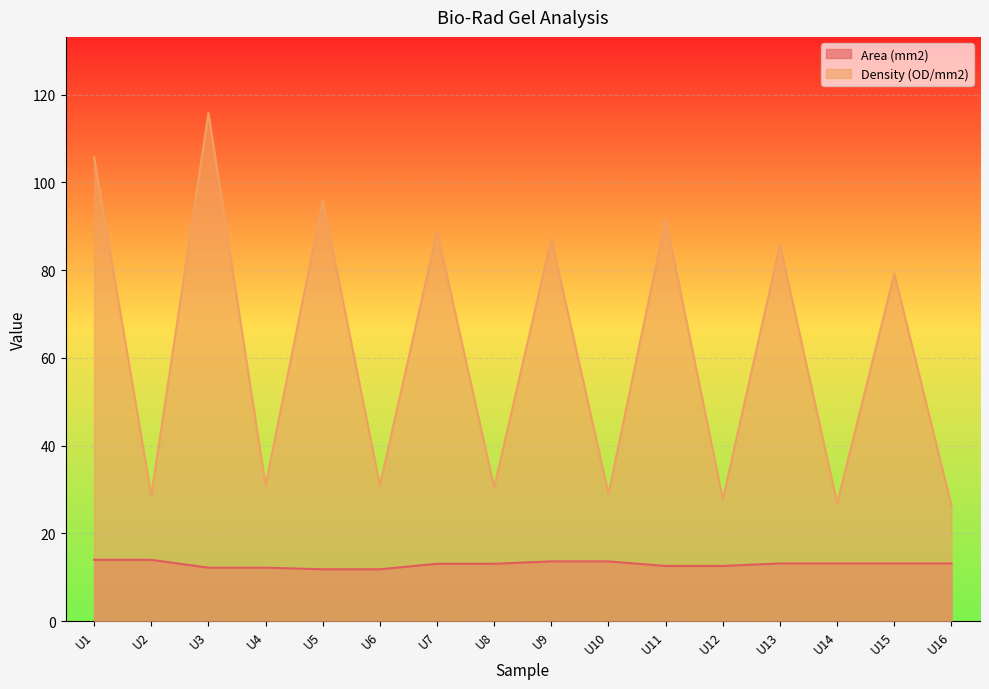

What is the value of the Area (mm2) point at the 6th from the left?

11.8